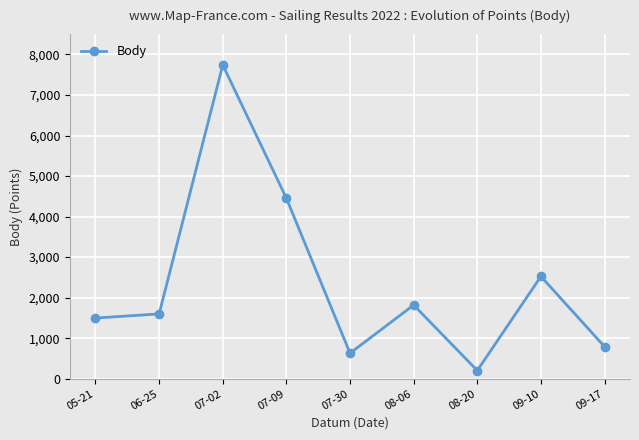

At which category does the data reach its first local valley?

07-30